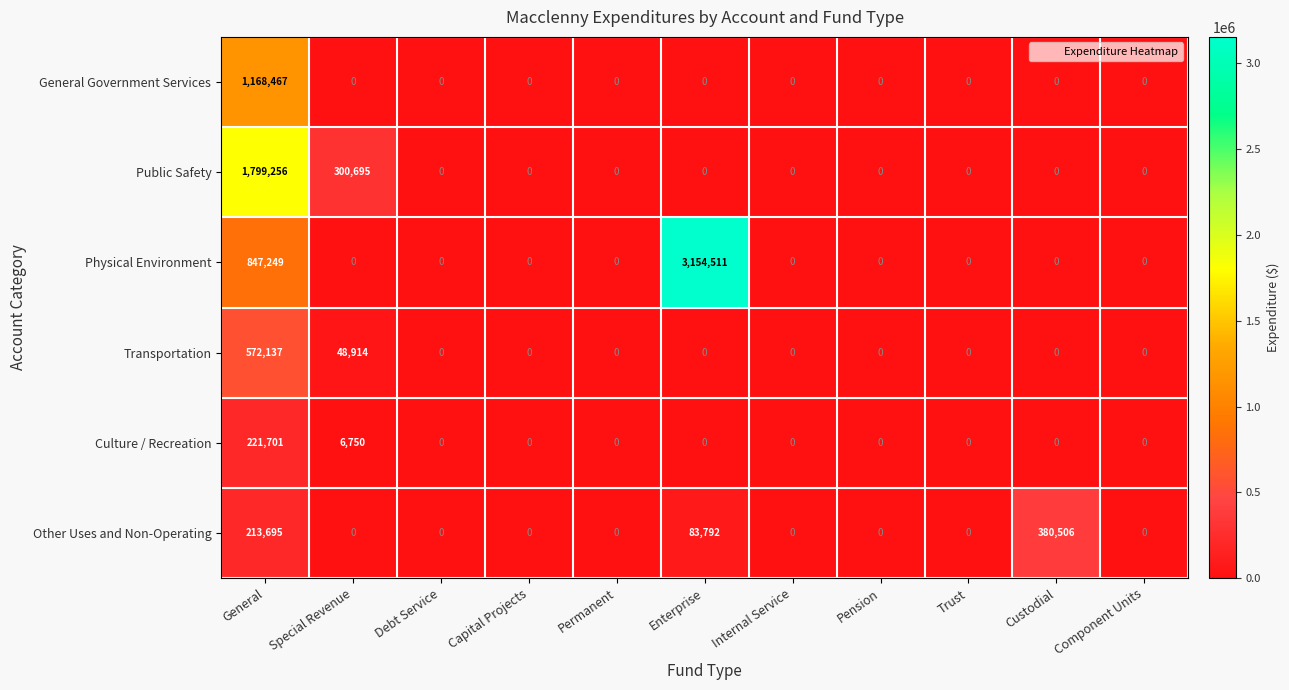

What is the sum of all Public Safety values?

2099951